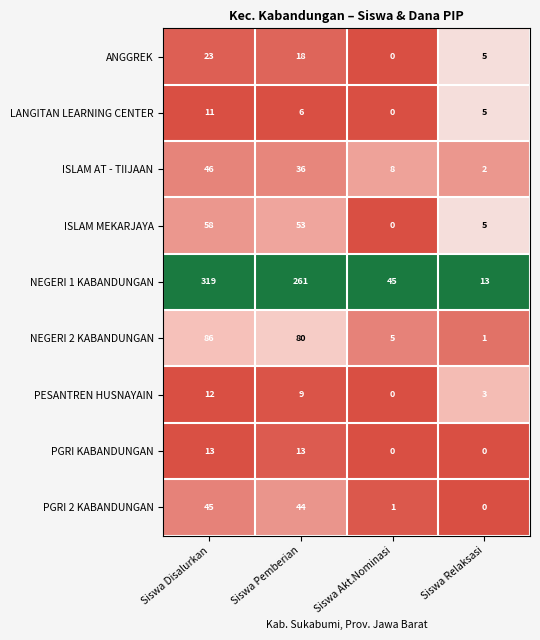

The value of PGRI 2 KABANDUNGAN at Siswa Pemberian is 25. True or false?

False